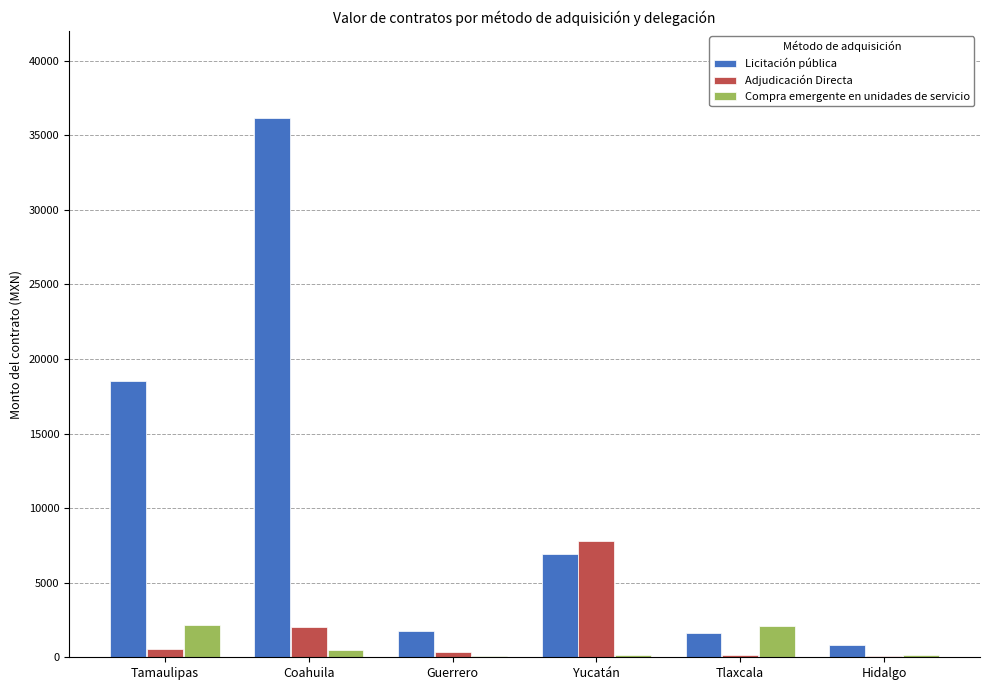

Where does the Licitación pública series first go above 6936?

Tamaulipas